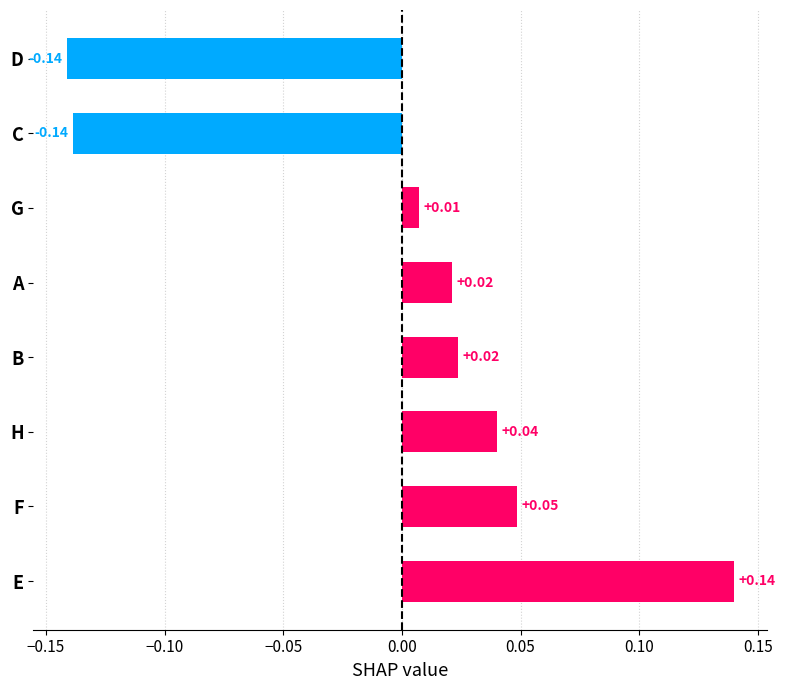

How many values are below 0?

2